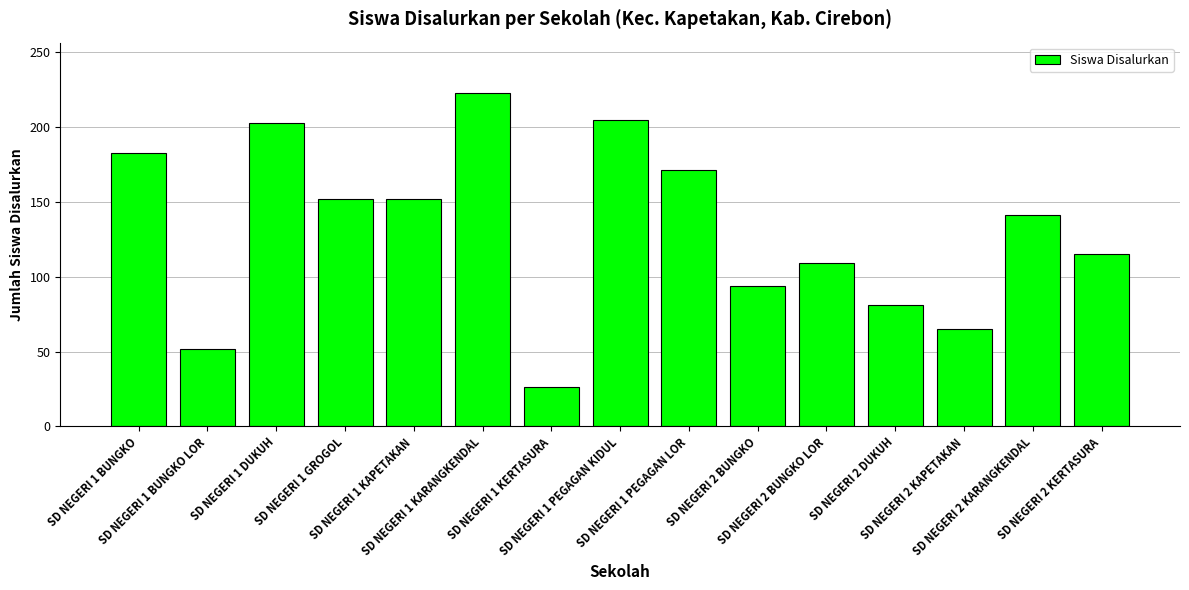

What is the average value?

131